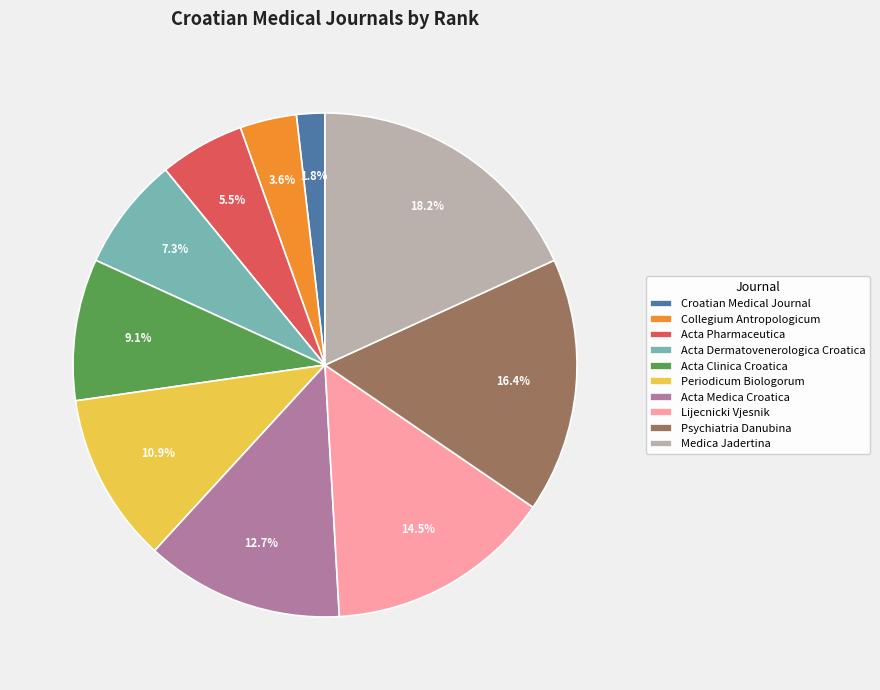

The Acta Medica Croatica slice represents 13% of the pie. True or false?

True